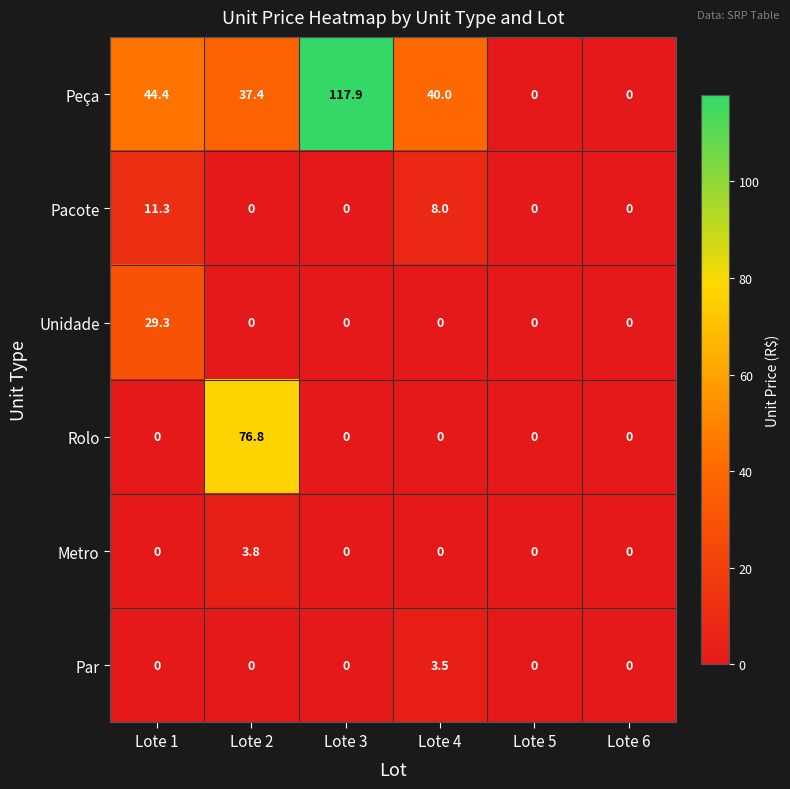

Between Lote 3 and Lote 5, which series saw the biggest shift?

Peça